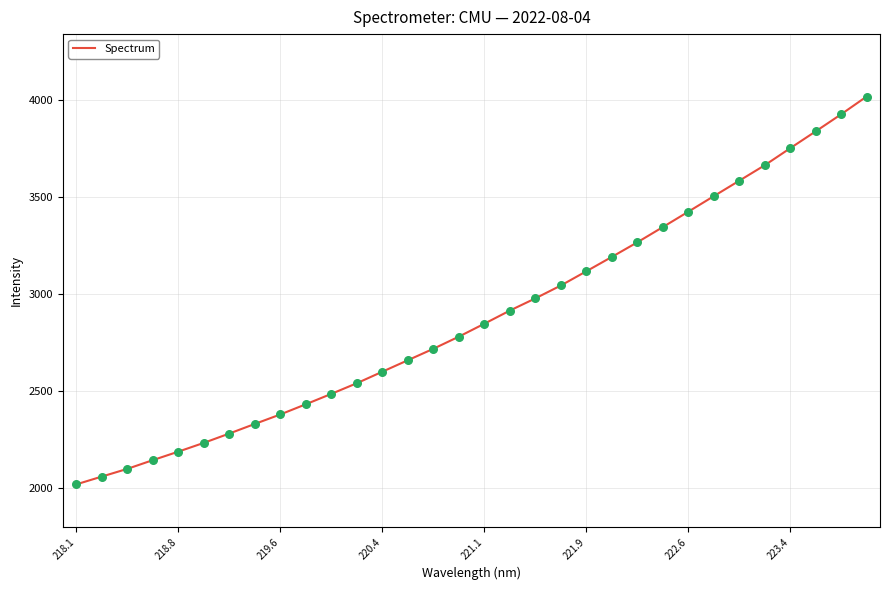

What is the maximum value shown in the chart?

4016.9